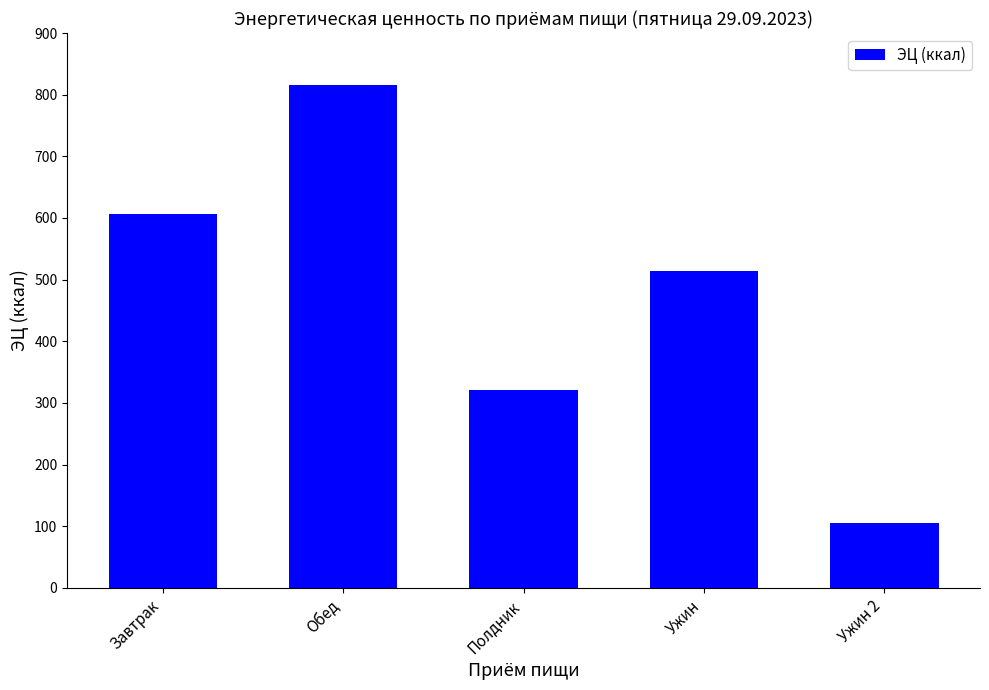

What is the change in value from Завтрак to Обед?

+209.6